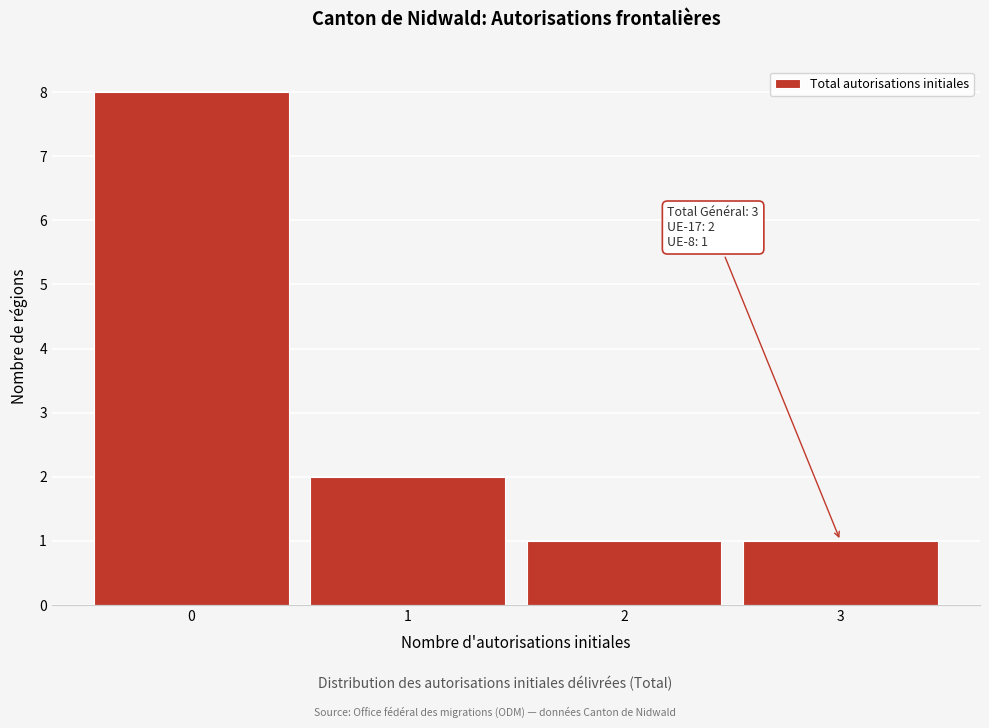

Which range on the x-axis has the tallest bar?

-0.5 to 0.5